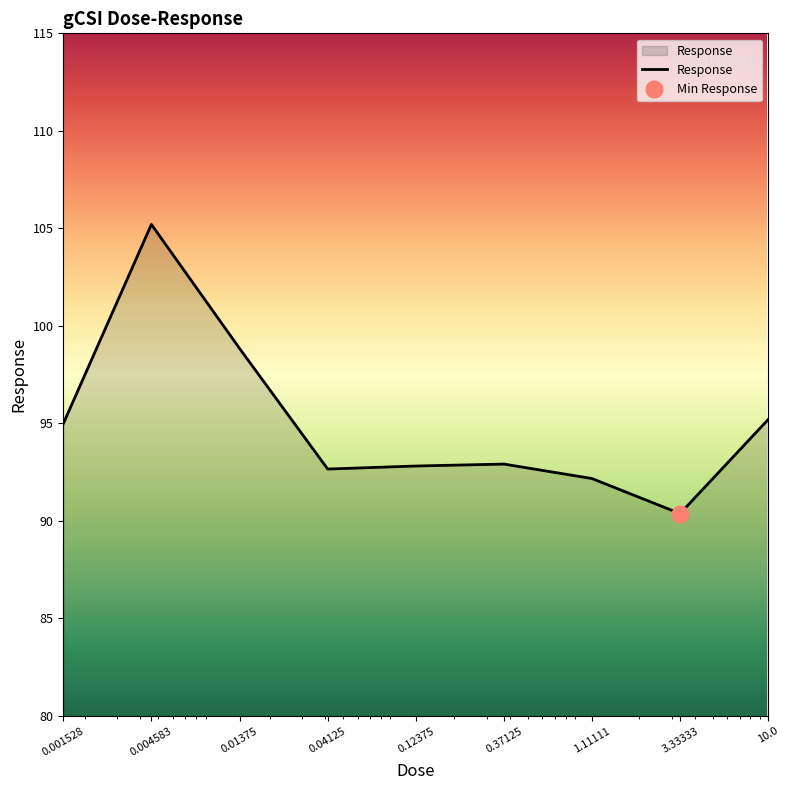

Approximately how many times larger is the value at 3.33333 compared to 0.01375?

0.9